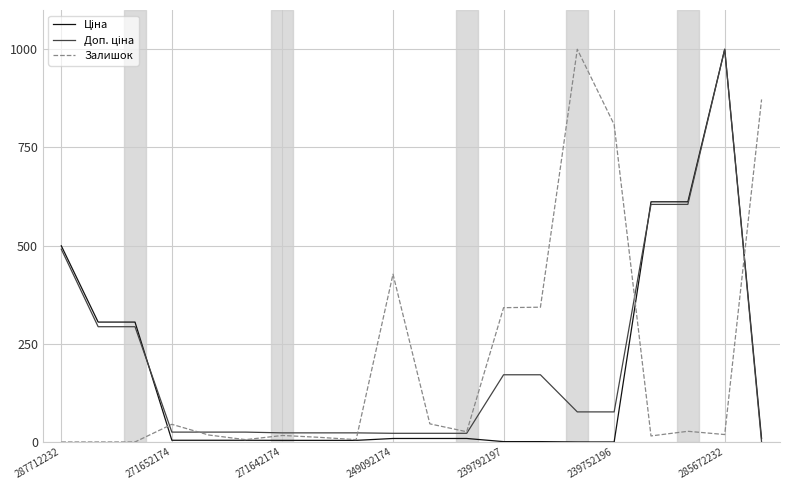

What is the maximum value for Залишок?

1000.0